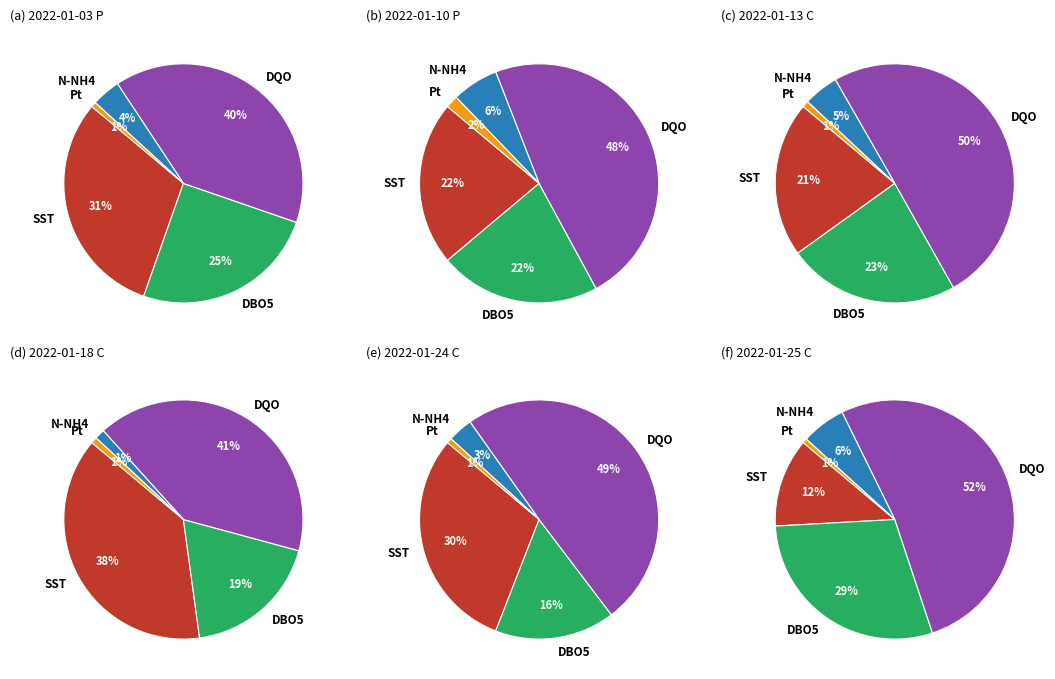

What is the change in value from SST (mg/l) to DBO5 (mg/l)?

-57.0